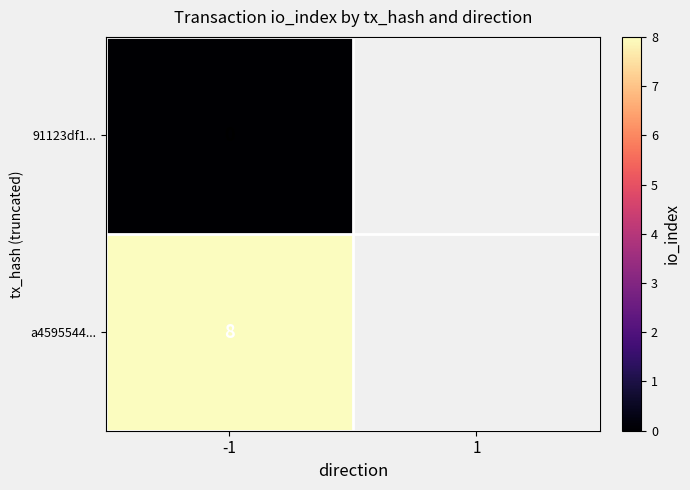

What is the difference between the highest and lowest values at -1?

8